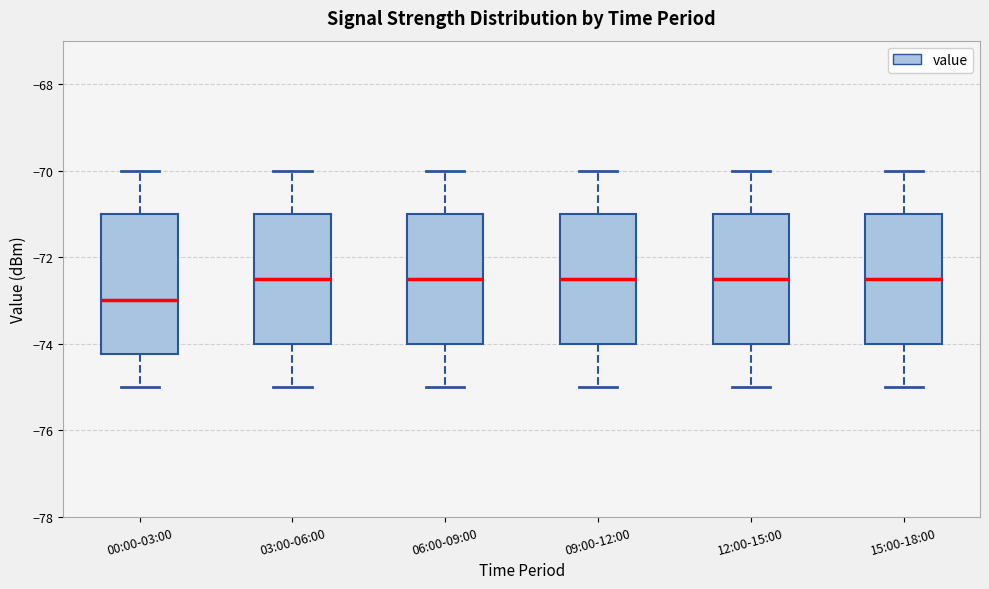

Which box has the lowest median line?

00:00-03:00